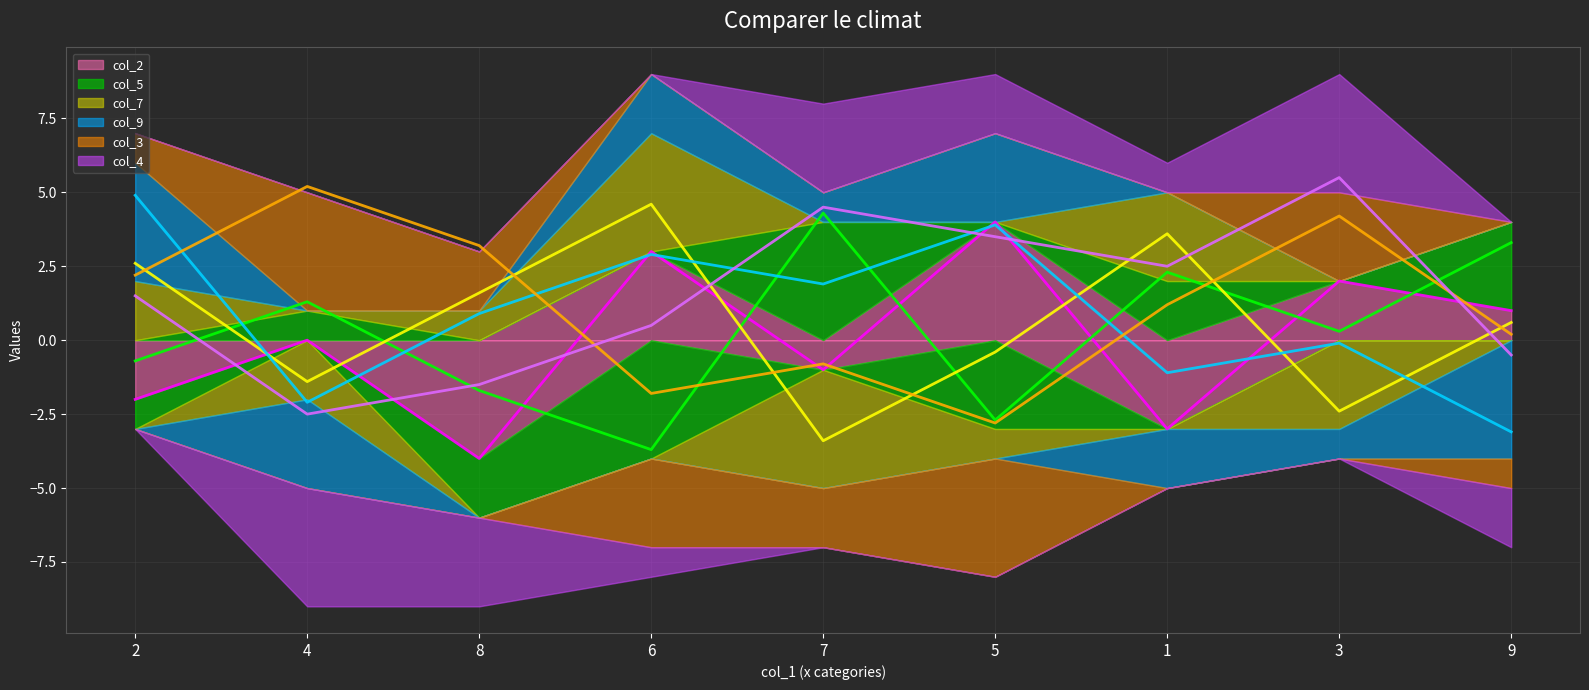

What is the difference between the maximum and minimum values in the col_2 line series?

8.0